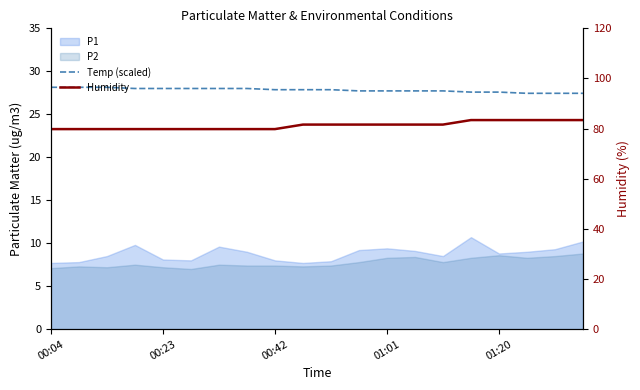

What is the difference between the maximum and second lowest values in the Humidity series?

3.6